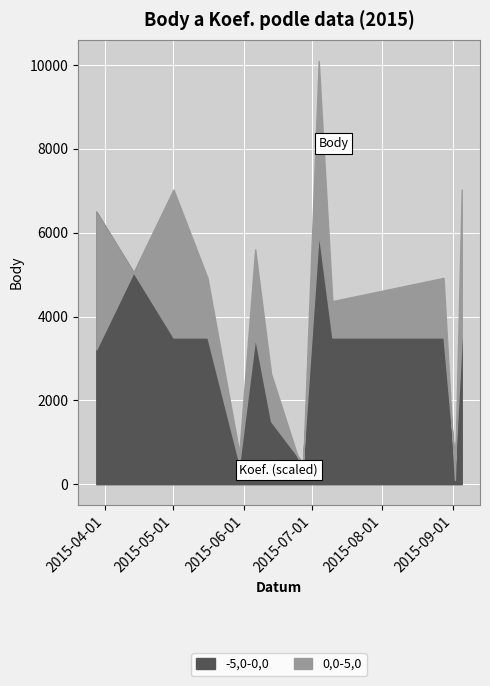

What is the total value across all series at 2015-06-06?

5607